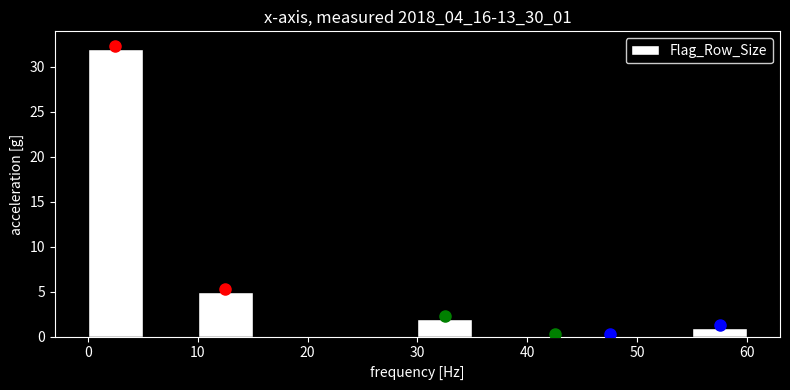

Over which range of the x-axis is the bar tallest?

0 to 5